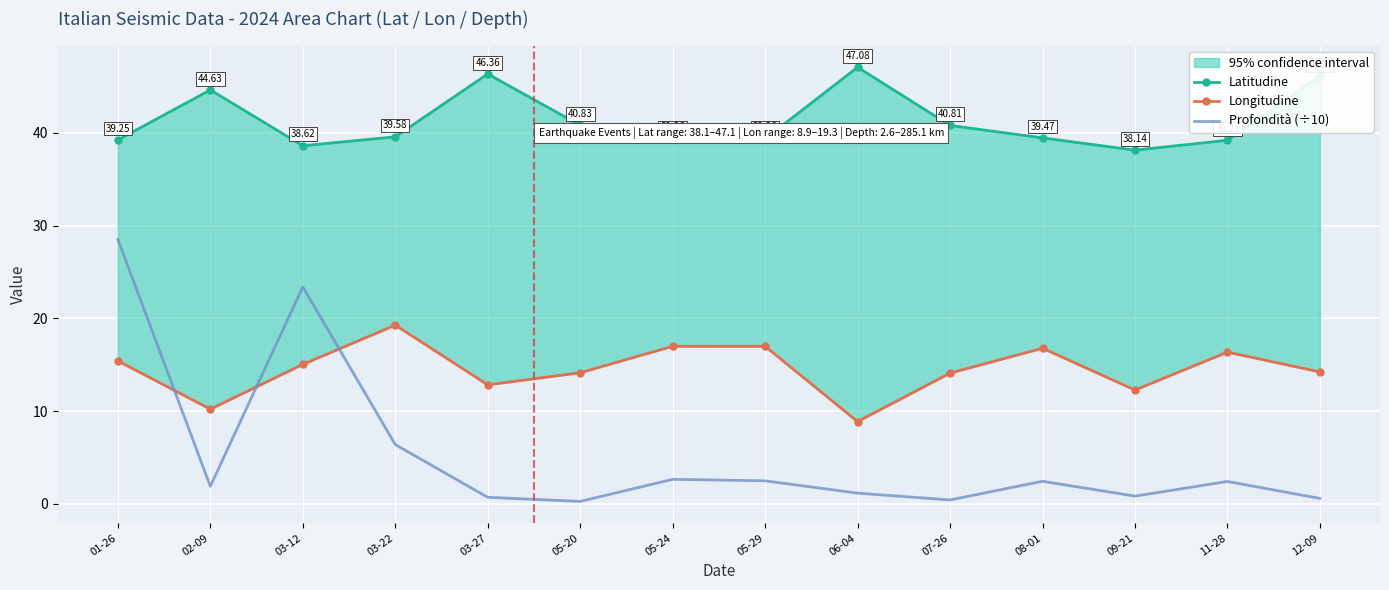

How many data points in Latitudine are above 39?

12